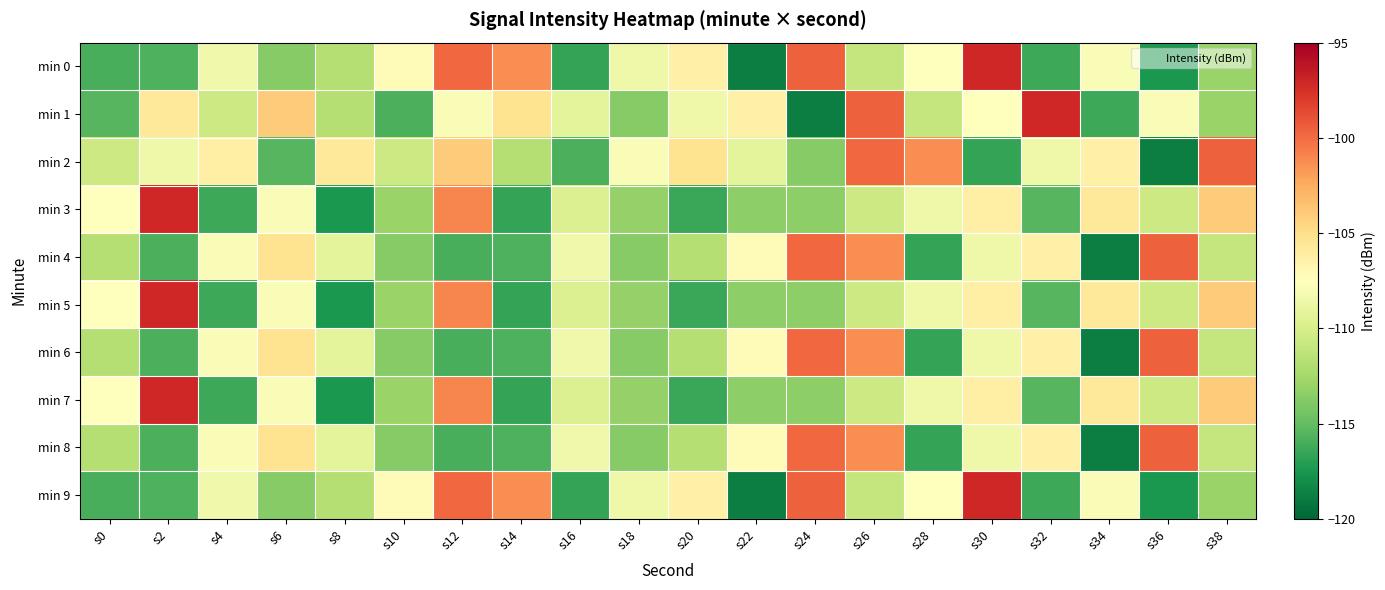

Count the number of categories in the chart.

20